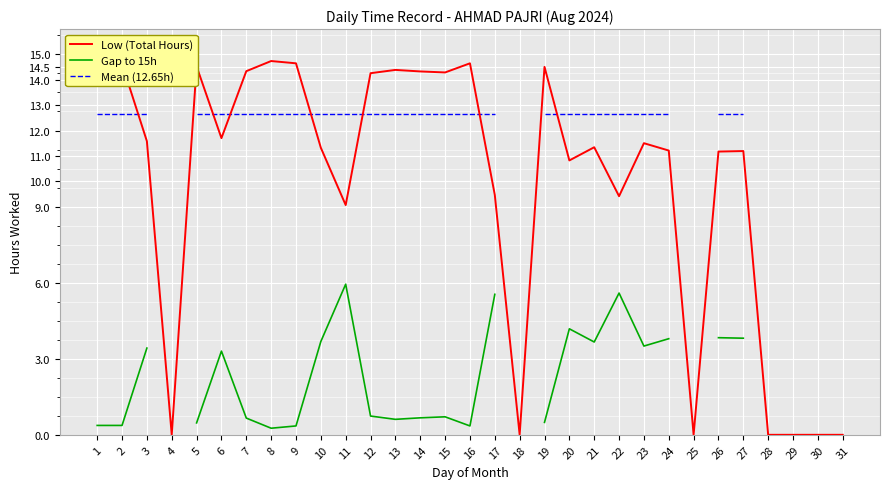

What is the highest value of the Gap to 15h series?

5.9